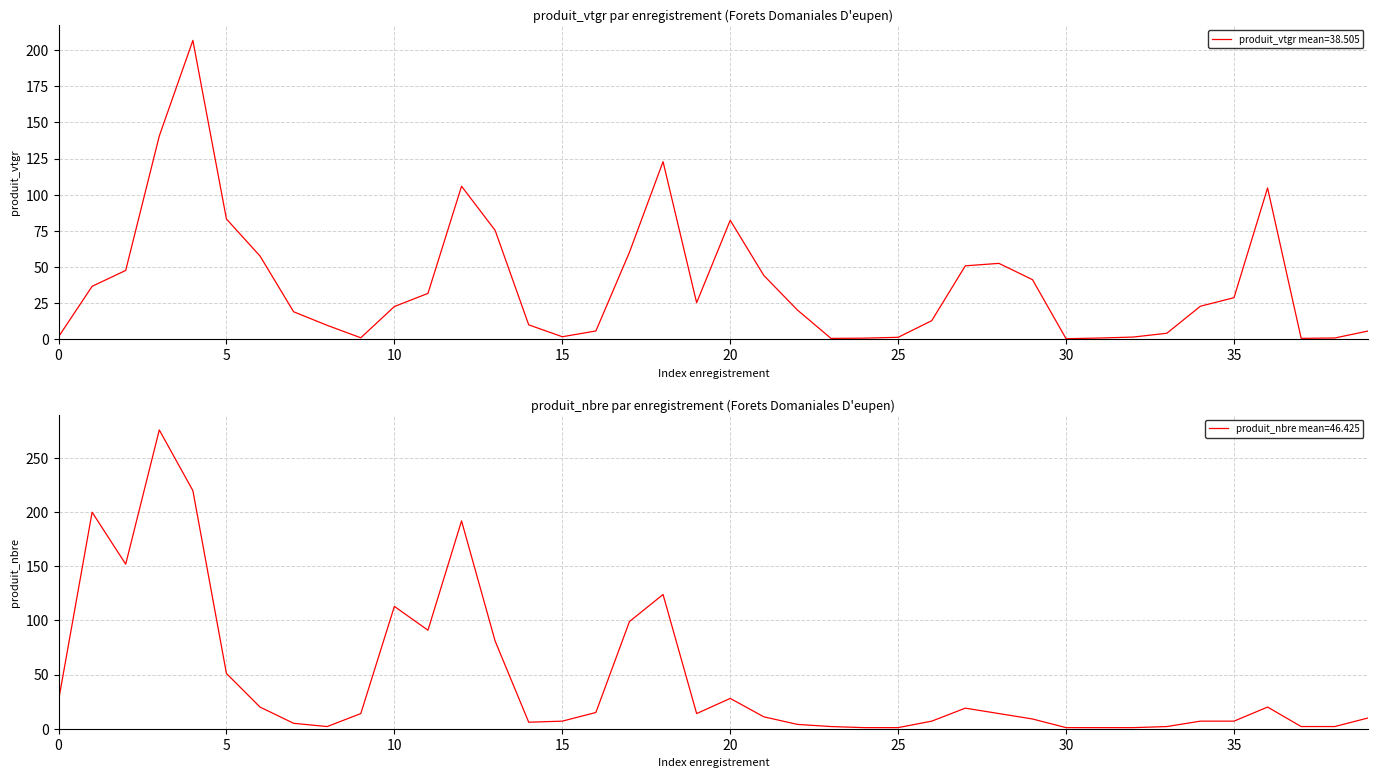

Which series has the largest total across all categories?

produit_nbre